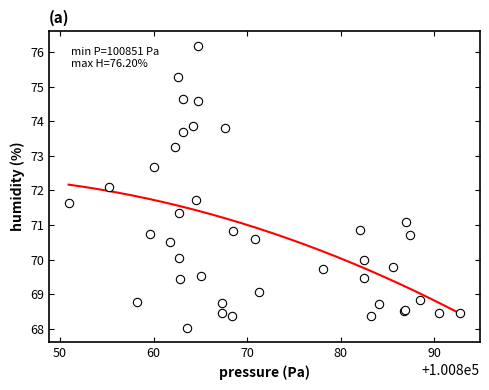

What Y value in the scatter plot is closest to 72?

72.1